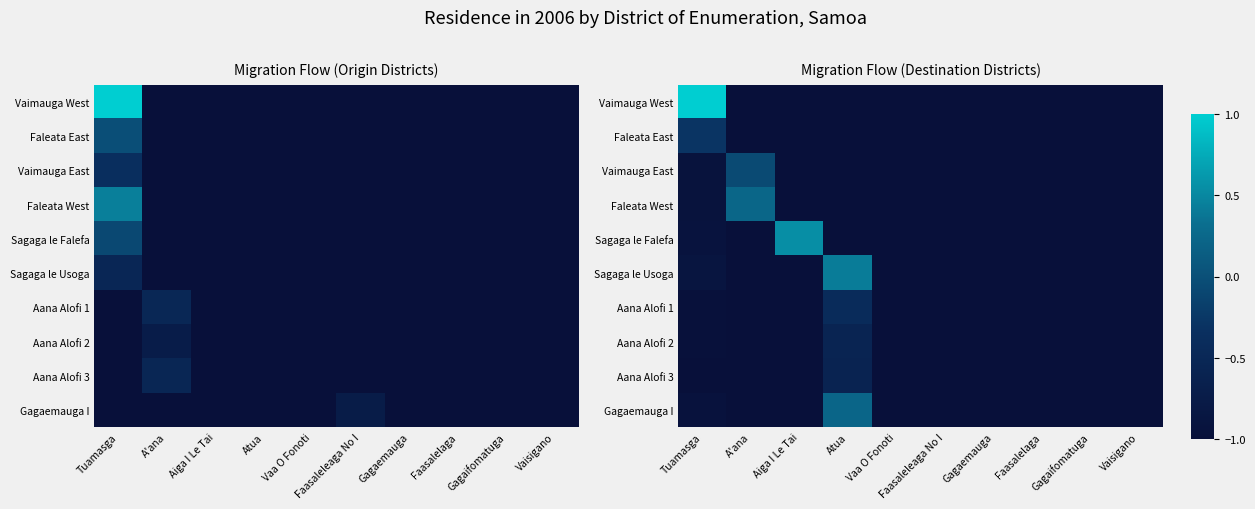

Which series has the widest spread of values?

Vaimauga West